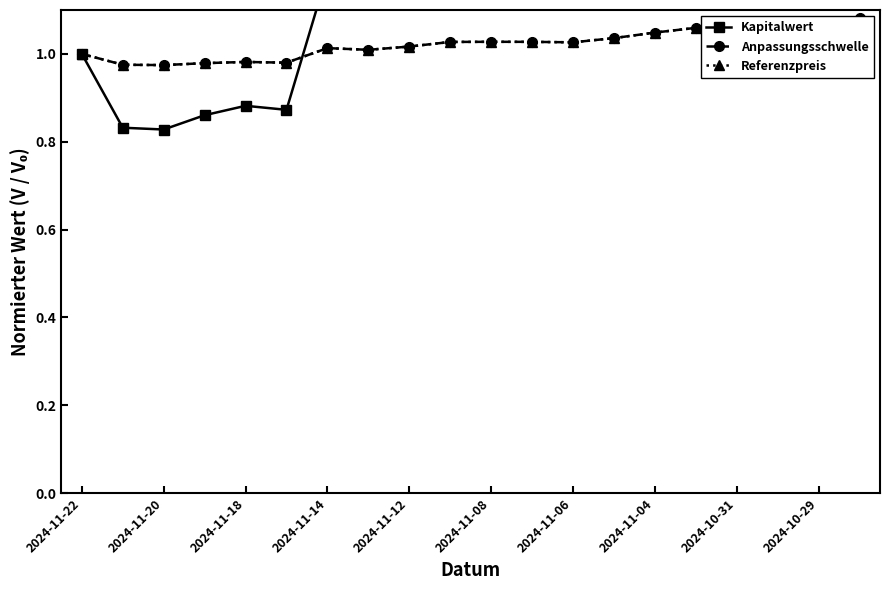

Where is Kapitalwert nearest to the value 1?

2024-11-22